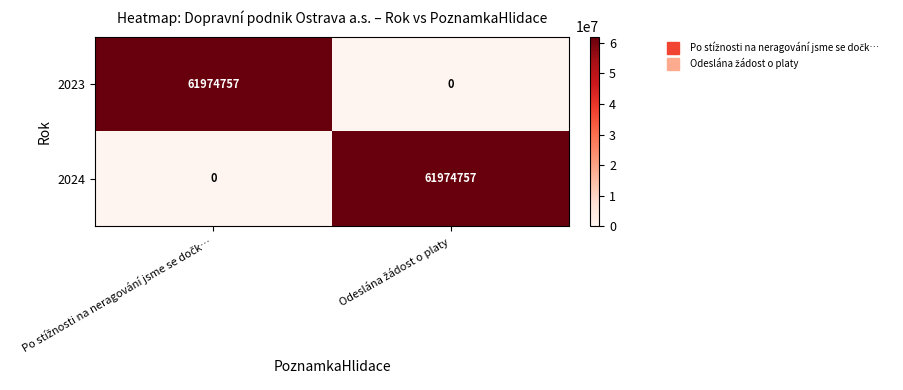

What is the greatest value displayed?

61974757